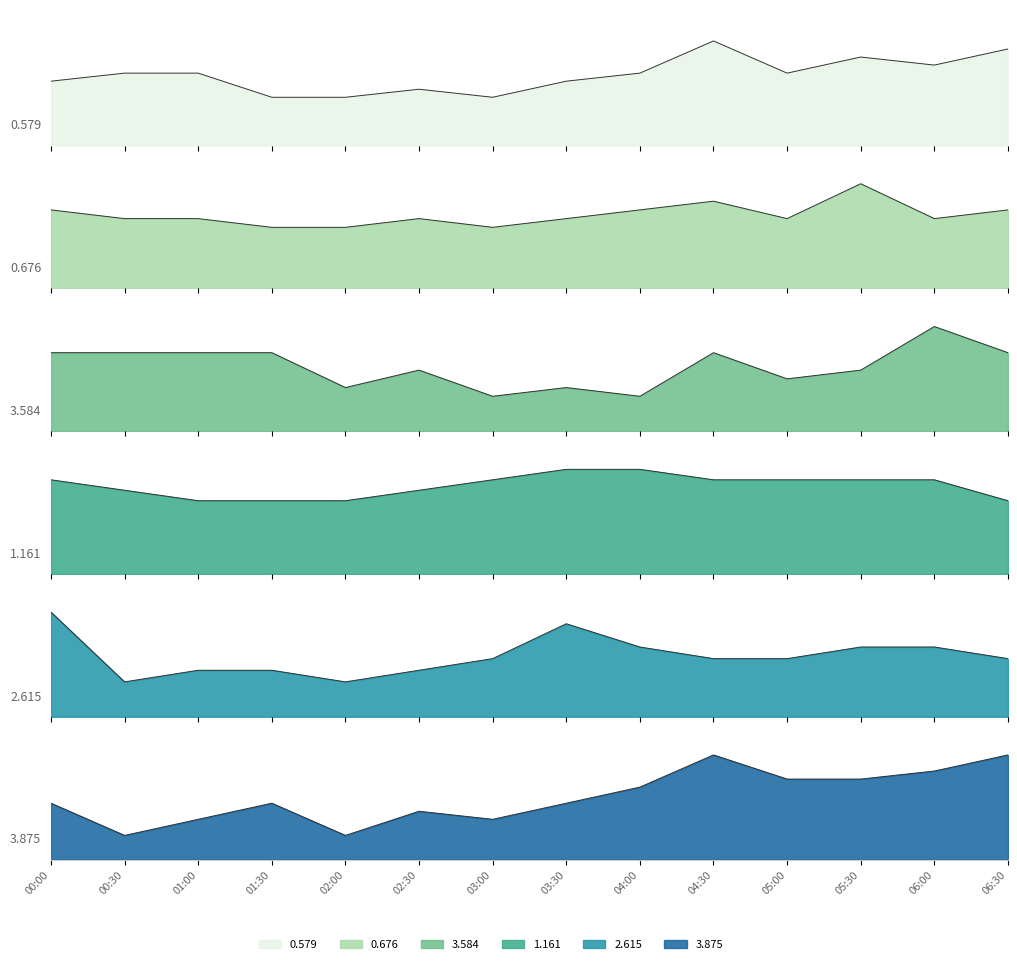

True or false: col_2.615 and col_1.161 intersect in this chart.

False